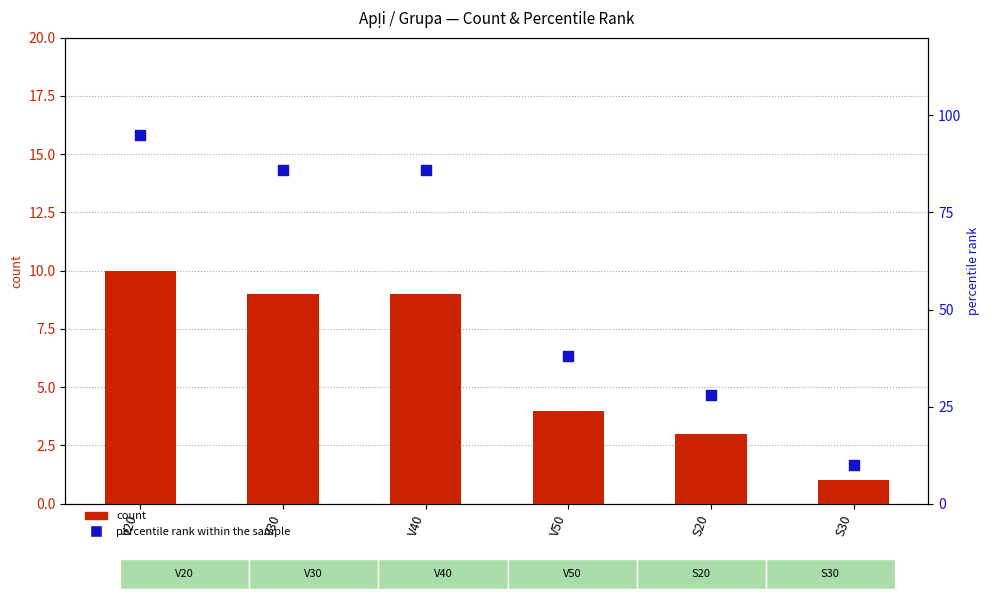

At how many categories does at least one series exceed 17?

5